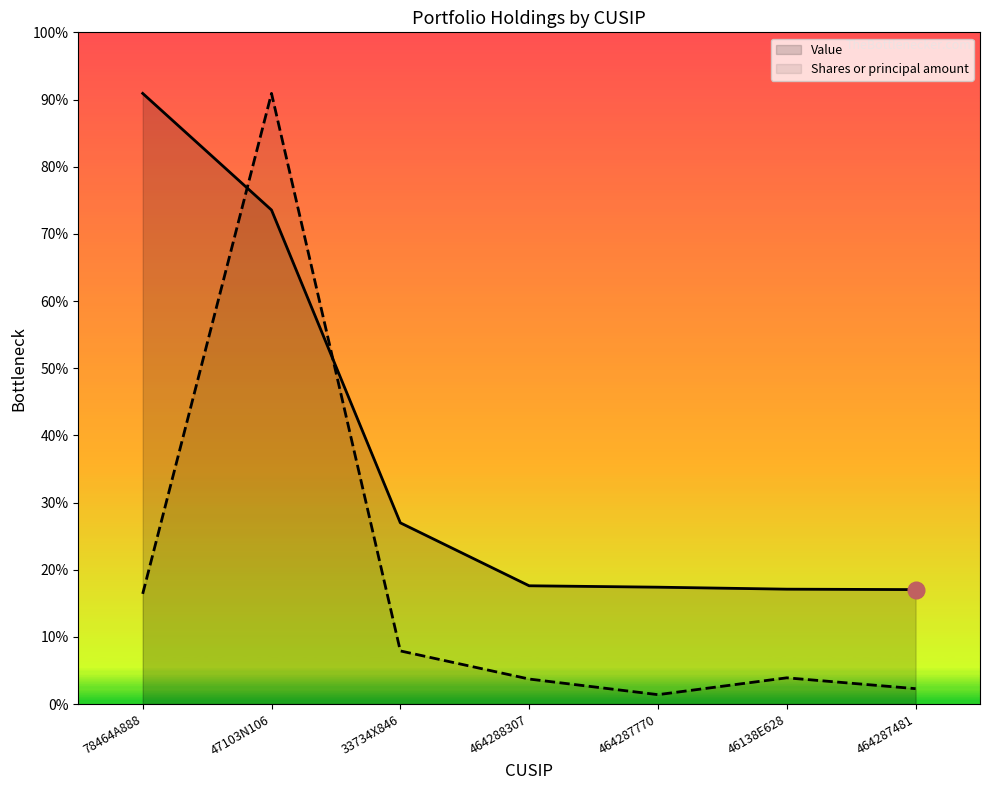

What position from the left is 46138E628?

6